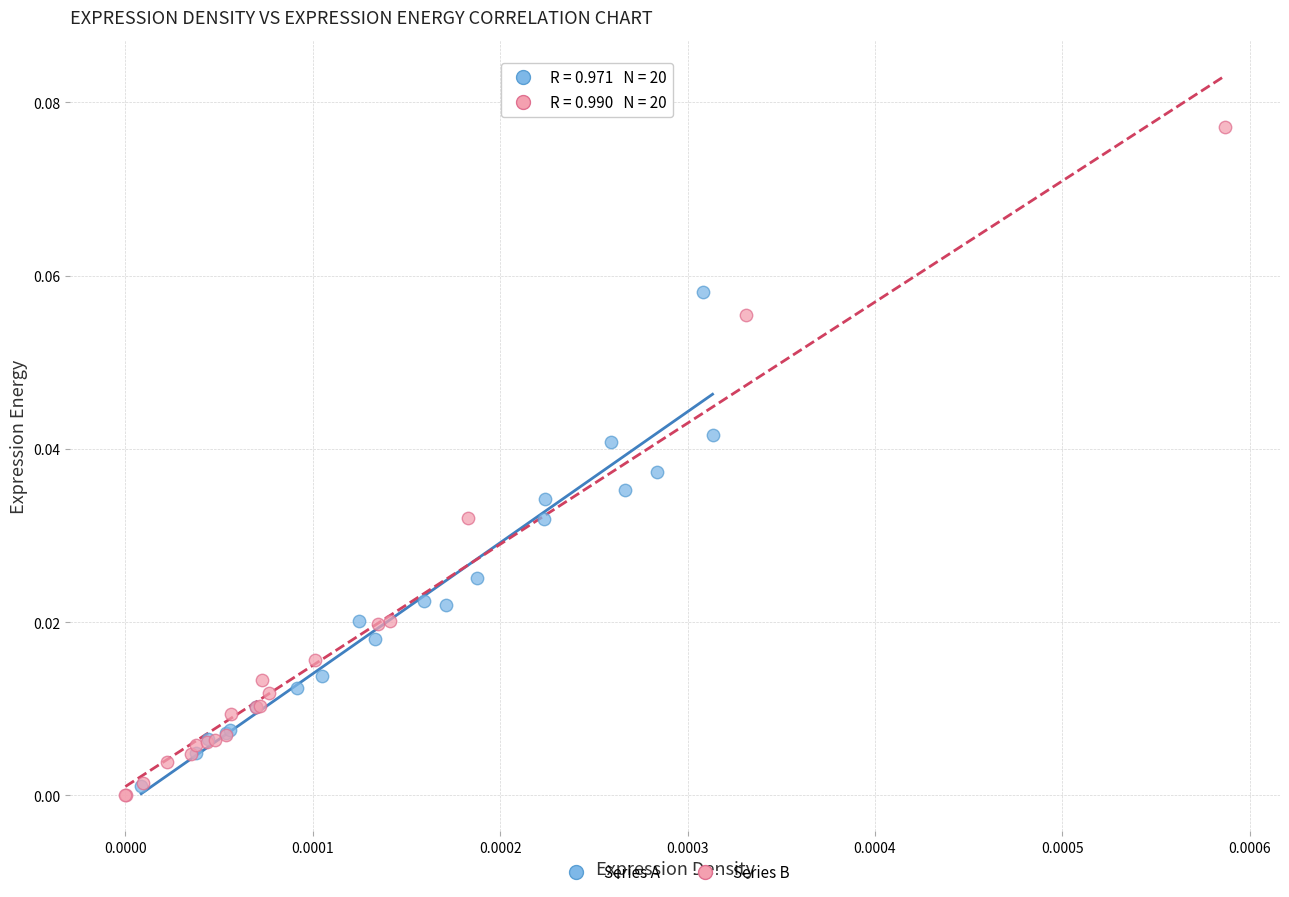

Which series has the widest spread of Y values?

Series B